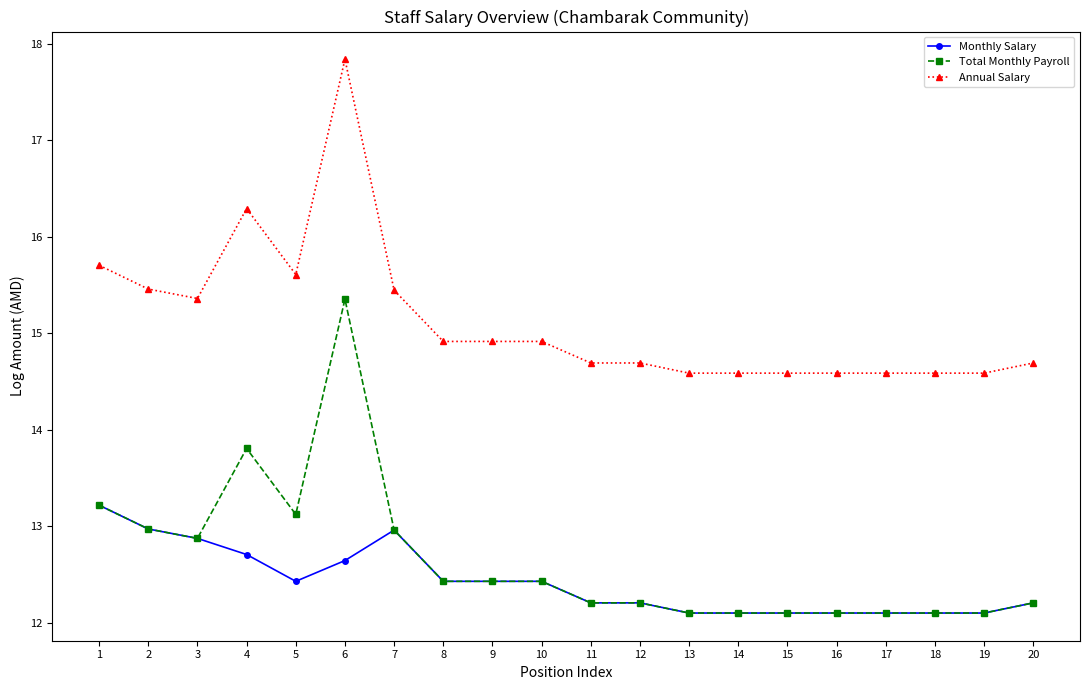

True or false: Monthly Salary has a value of 12.1 at 16.

True